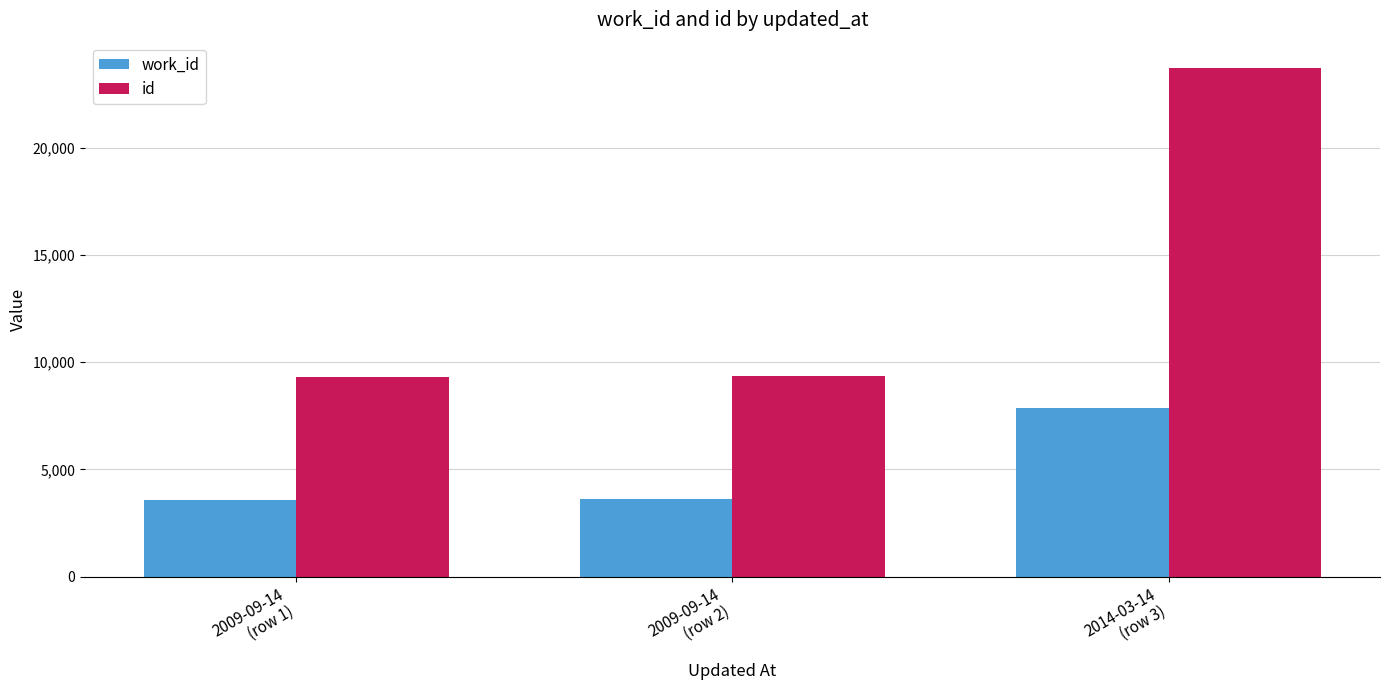

What is the minimum value for id?

9295